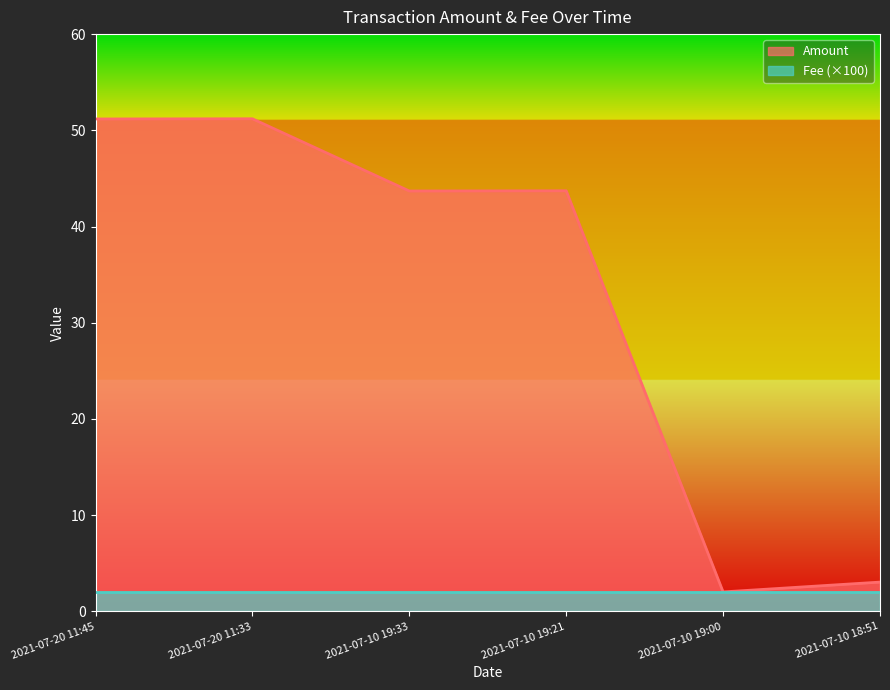

At which category does the chart reach its peak across all series?

2021-07-20 11:33